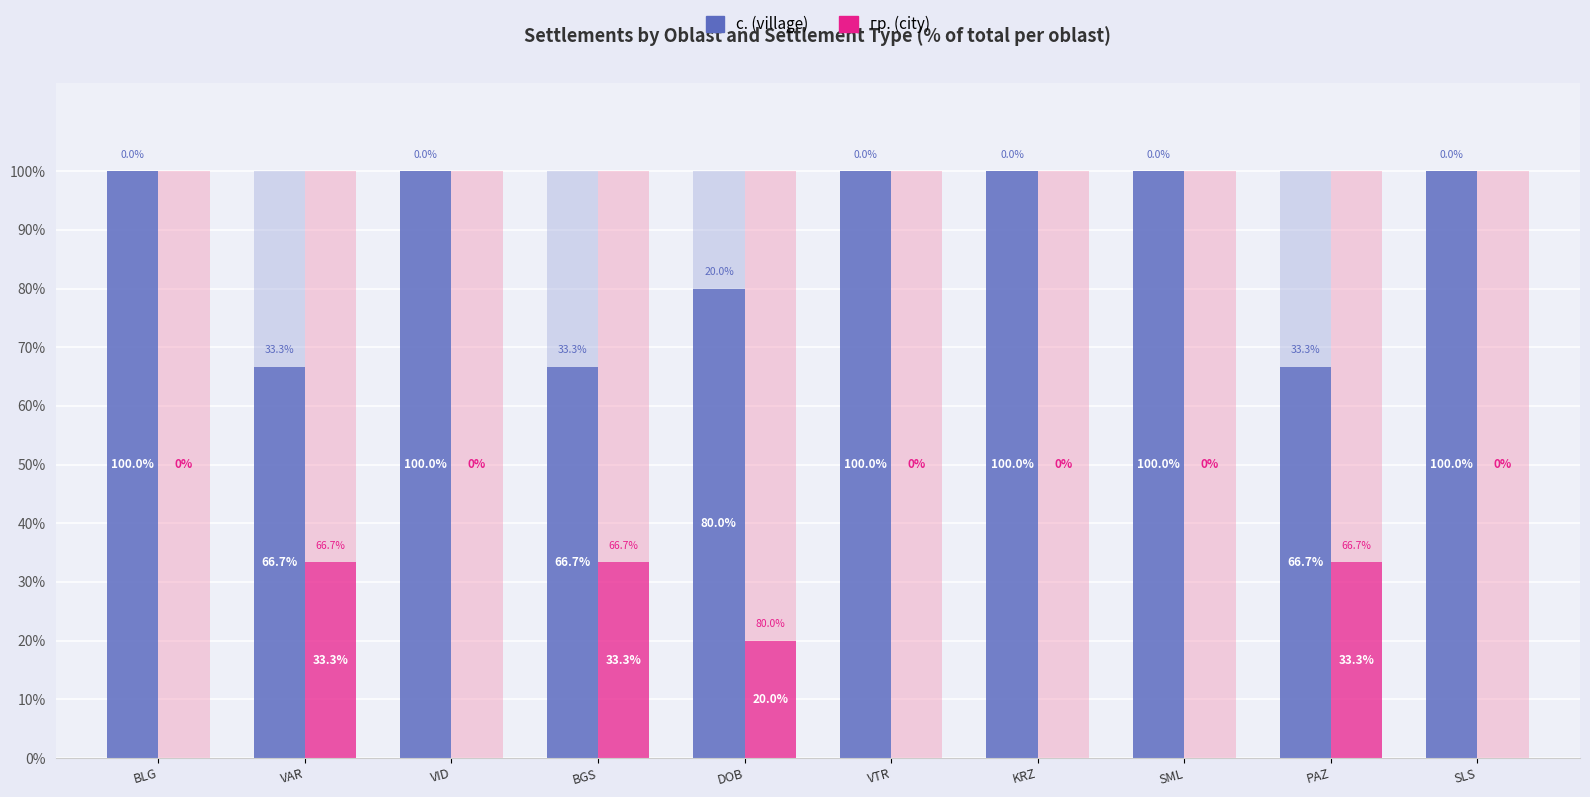

At which label is гр. (city) closest to 16?

DOB